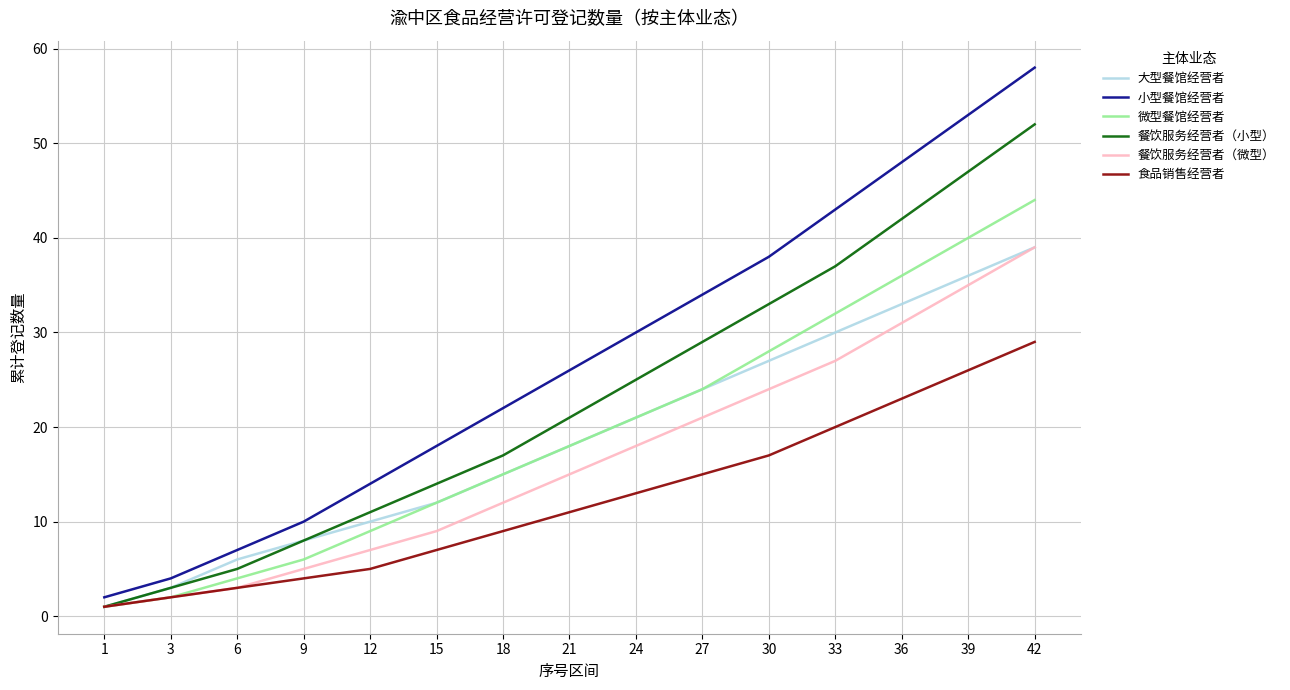

What is the maximum value shown in the chart?

58